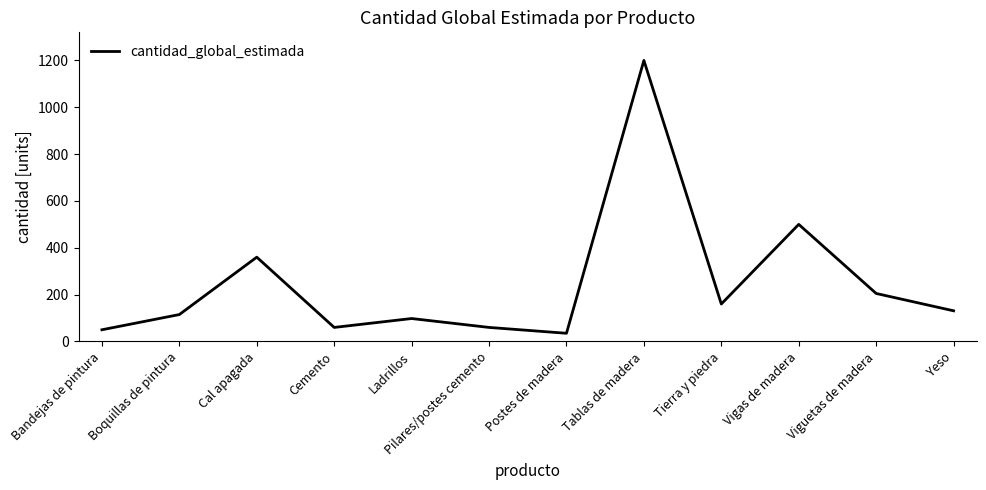

Where is the first local minimum?

Cemento